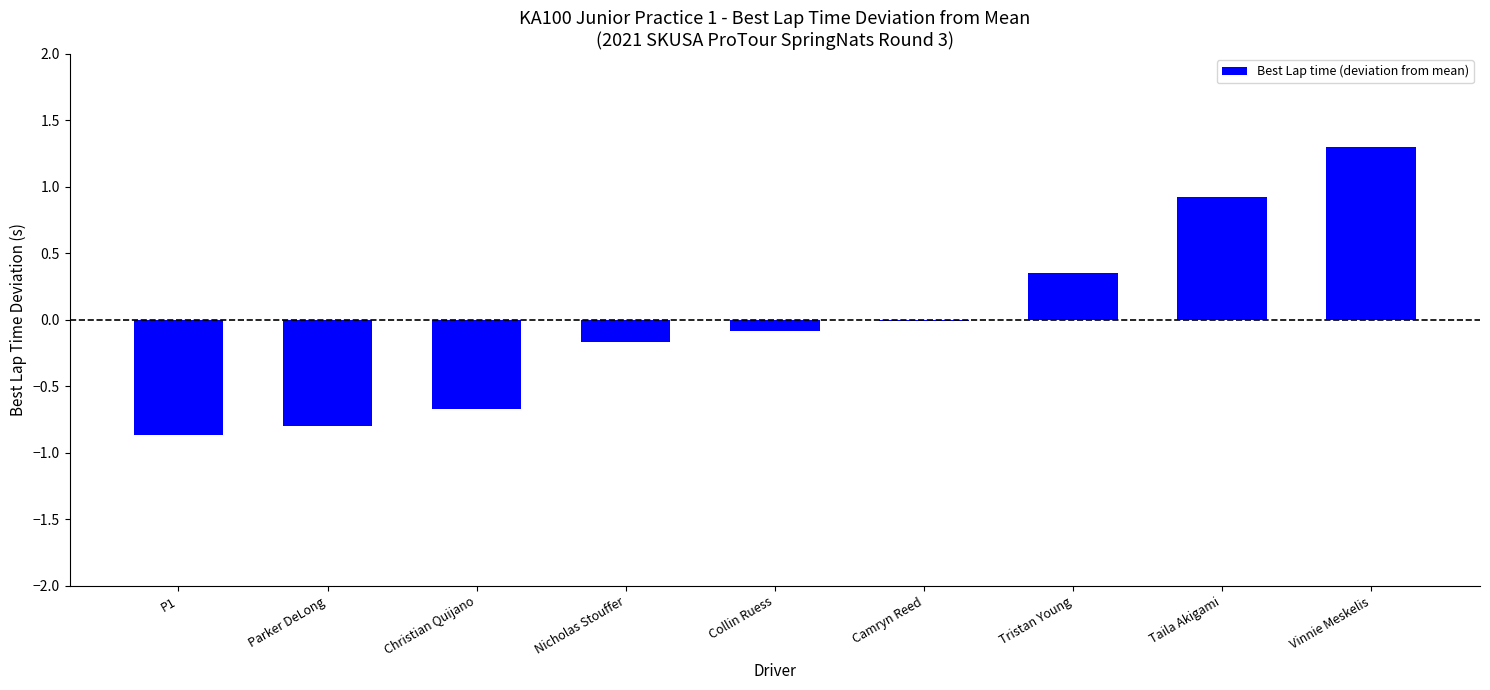

Read the value at P1.

-0.9